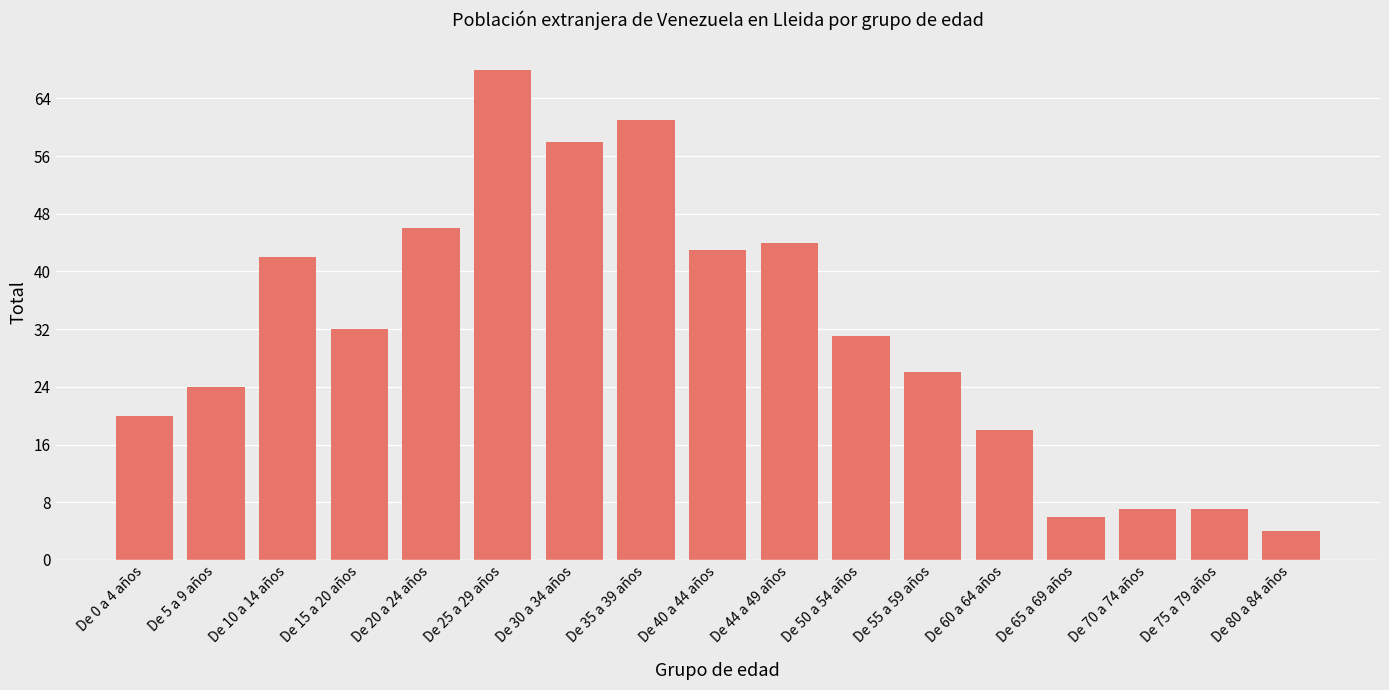

Which category has the highest value across all series?

De 25 a 29 años